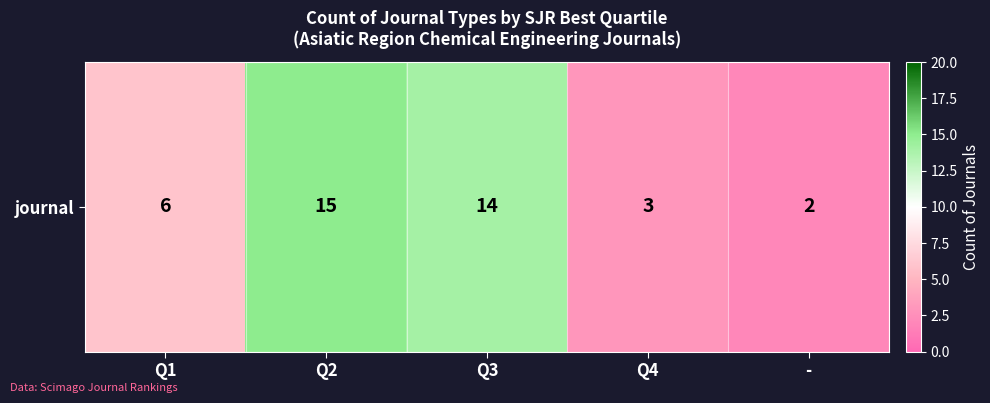

What is the smallest value displayed?

2